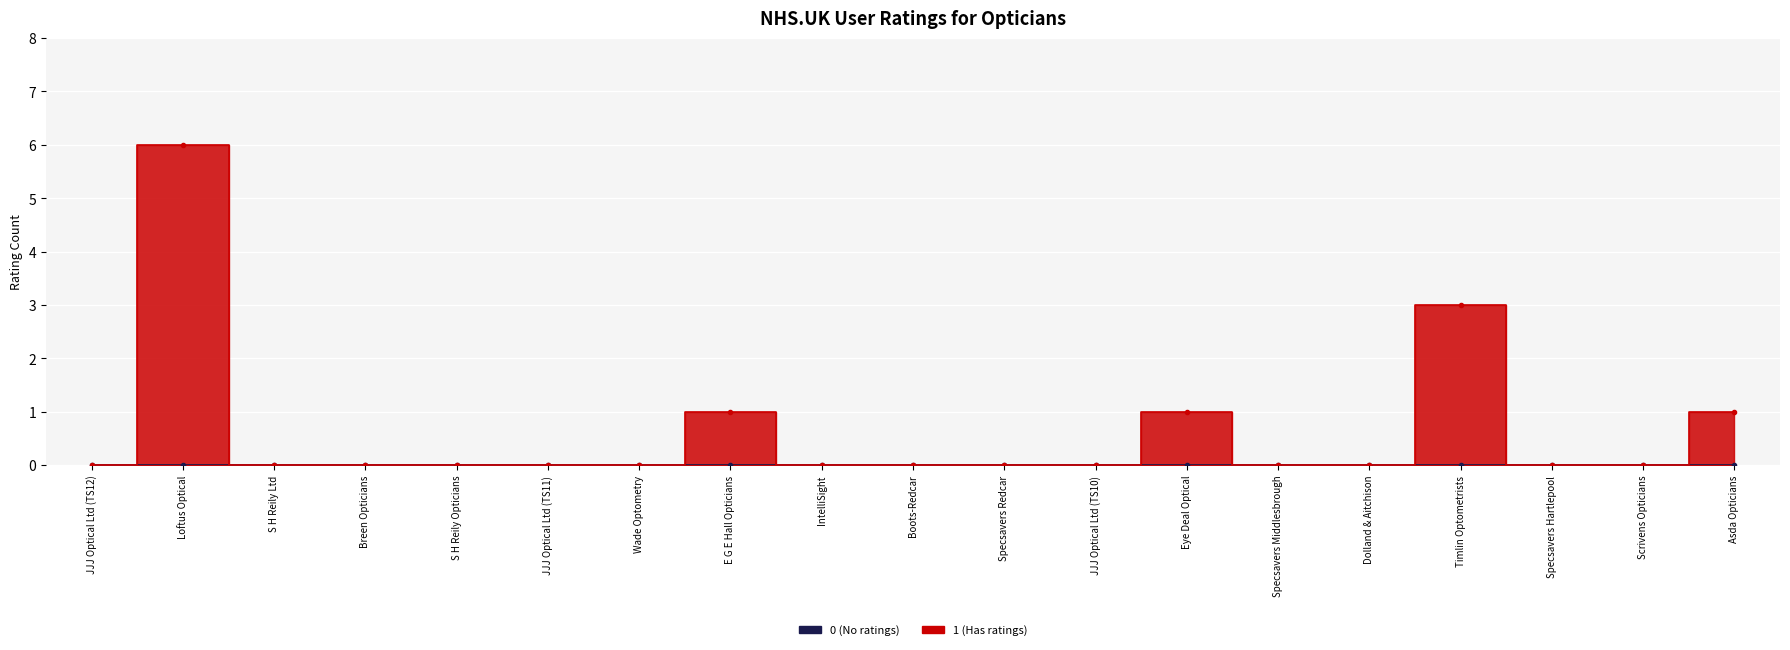

True or false: the data shows 1 at E G E Hall Opticians.

True